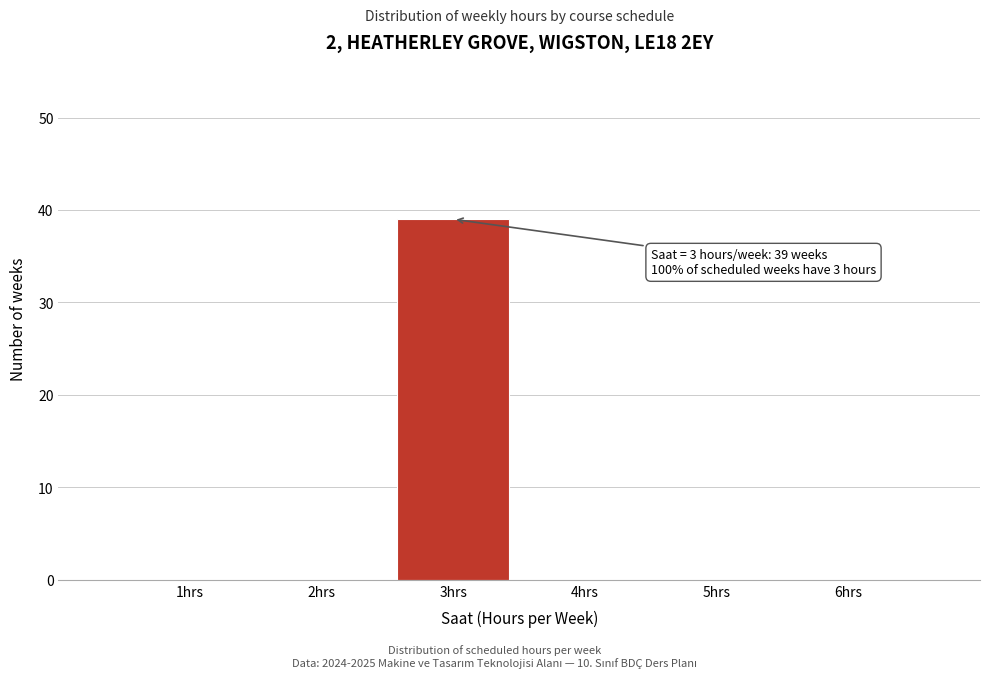

Reading left to right, extract all data points from this chart.

1hrs=0	2hrs=0	3hrs=39	4hrs=0	5hrs=0	6hrs=0